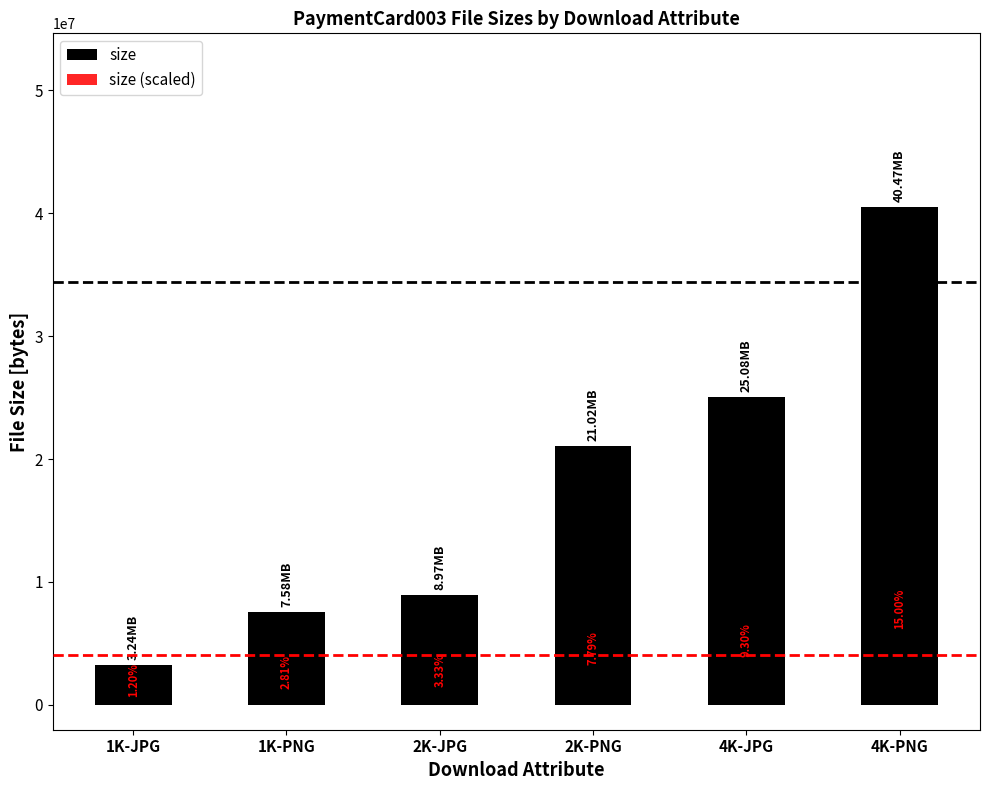

At which label does size (scaled) first exceed 3153380?

2K-PNG